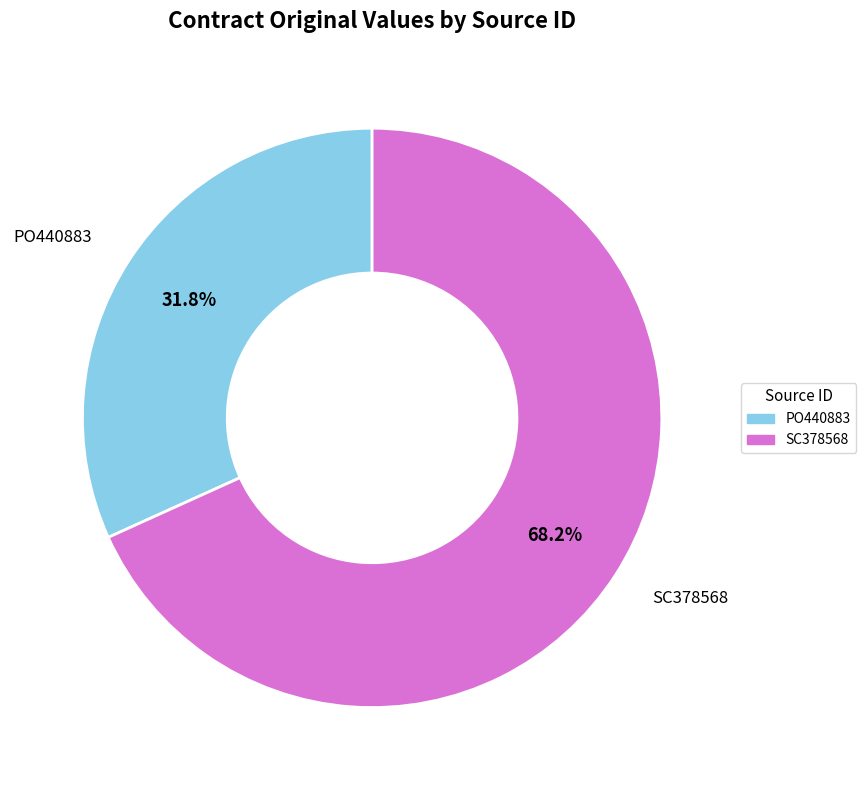

How many segments does this pie chart have?

2